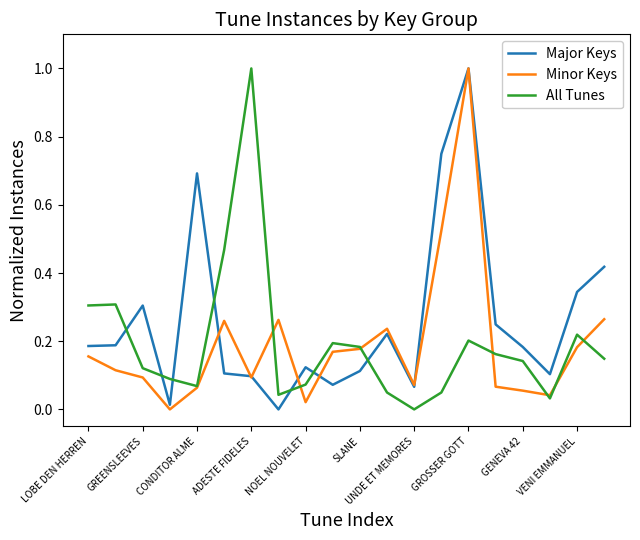

Which series ends up on top after the final intersection of Minor Keys and All Tunes?

Minor Keys